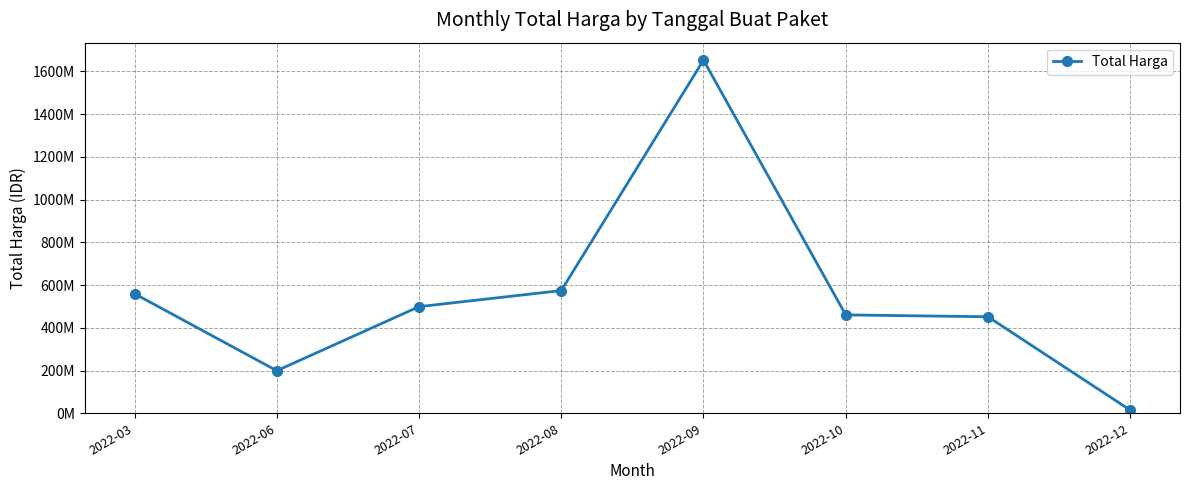

How many points are lower than both their immediate neighbors (excluding endpoints)?

1